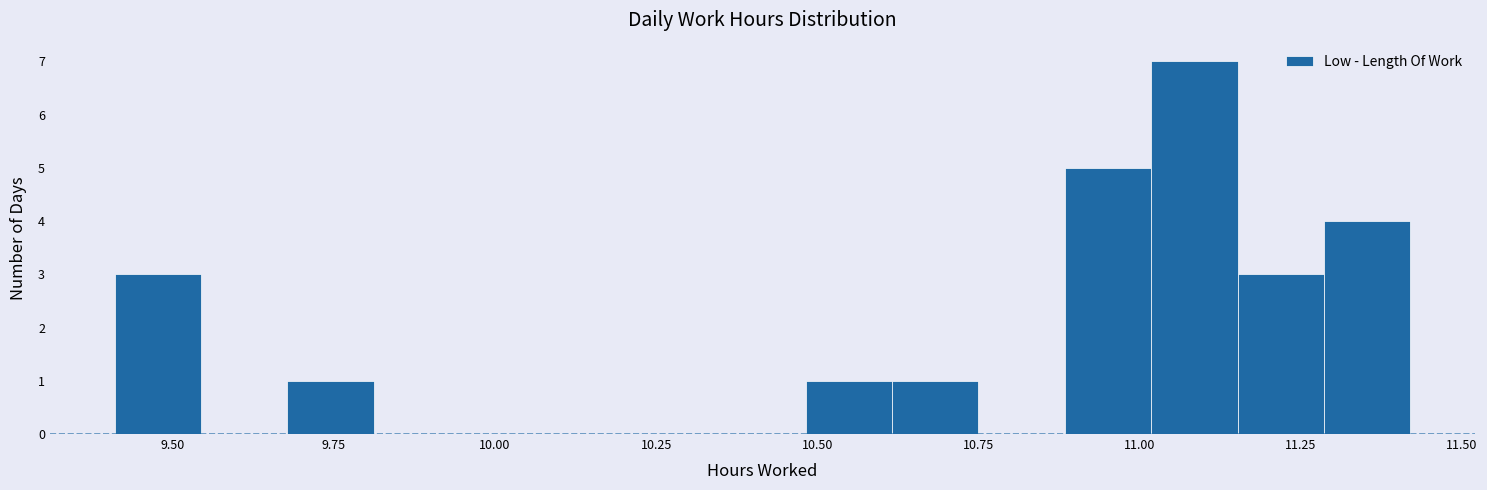

Around what value on the x-axis is the tallest bar? Give the approximate position of its centre, as read against the axis.

11.10